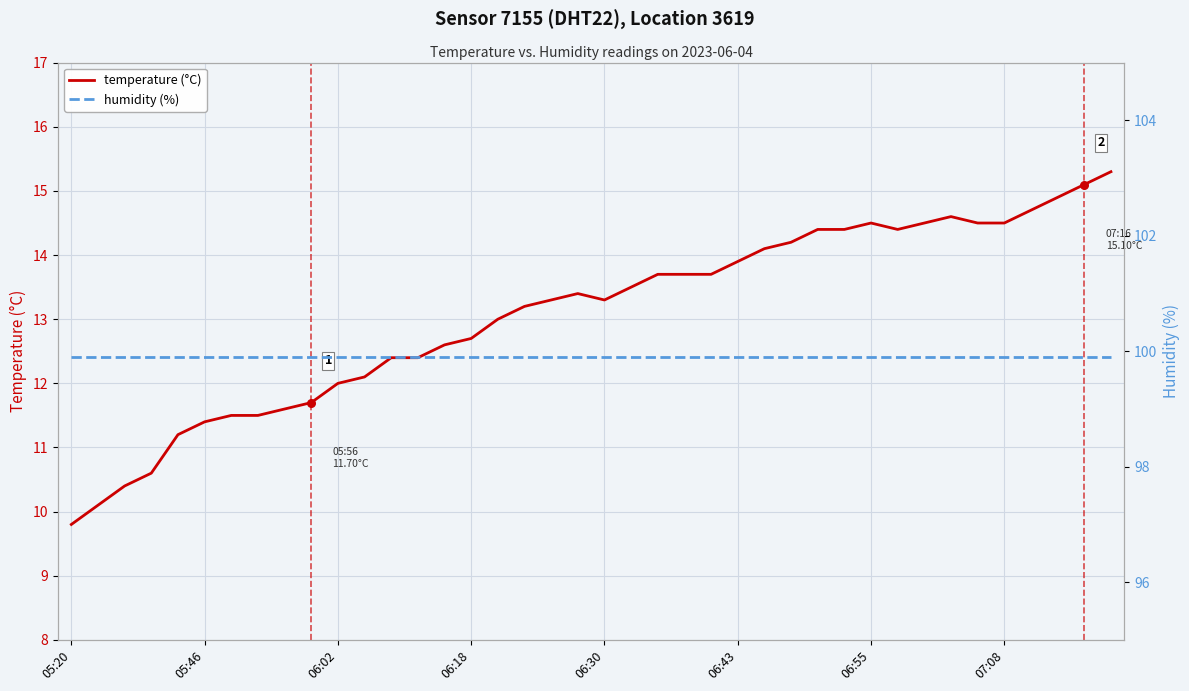

Is the value of humidity (%) at 22 greater than the value of temperature (°C) at 31?

Yes